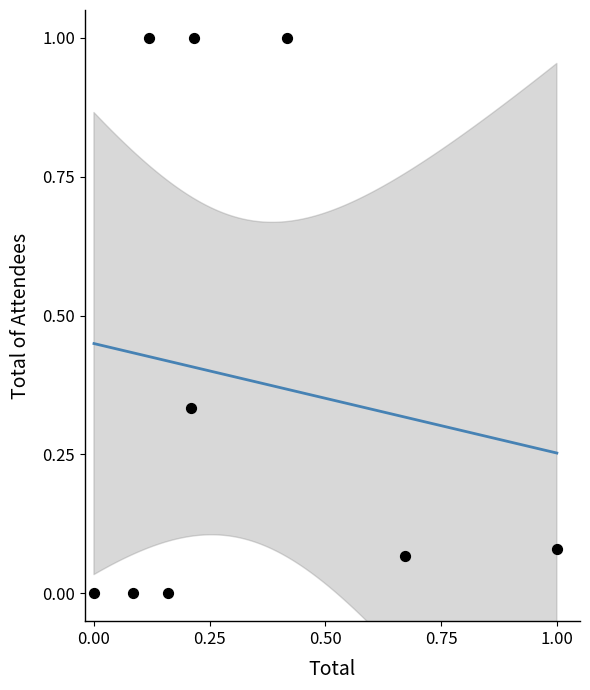

What is the range of Y values (max minus min)?

1.0